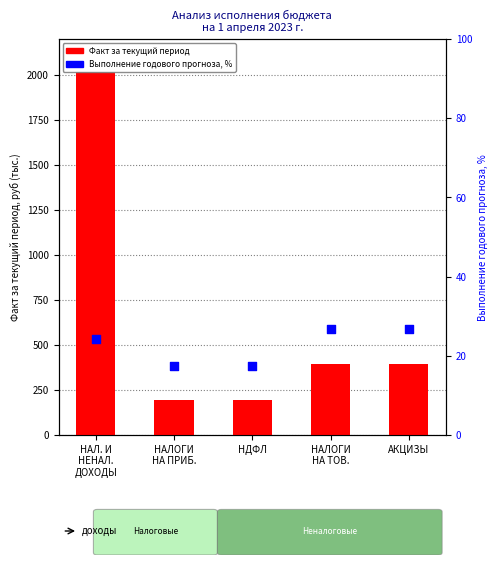

Which series has the largest total across all categories?

Факт за текущий период